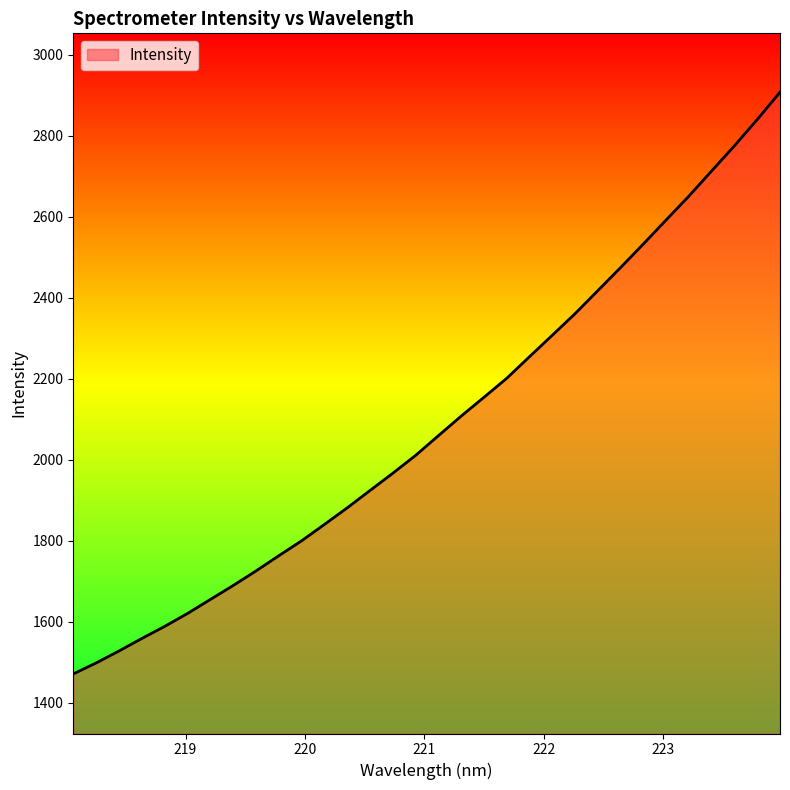

What is the greatest value displayed?

2907.4